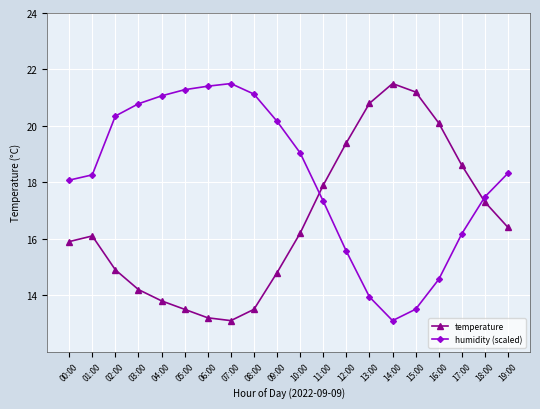

Which series has the largest total across all categories?

humidity (scaled)